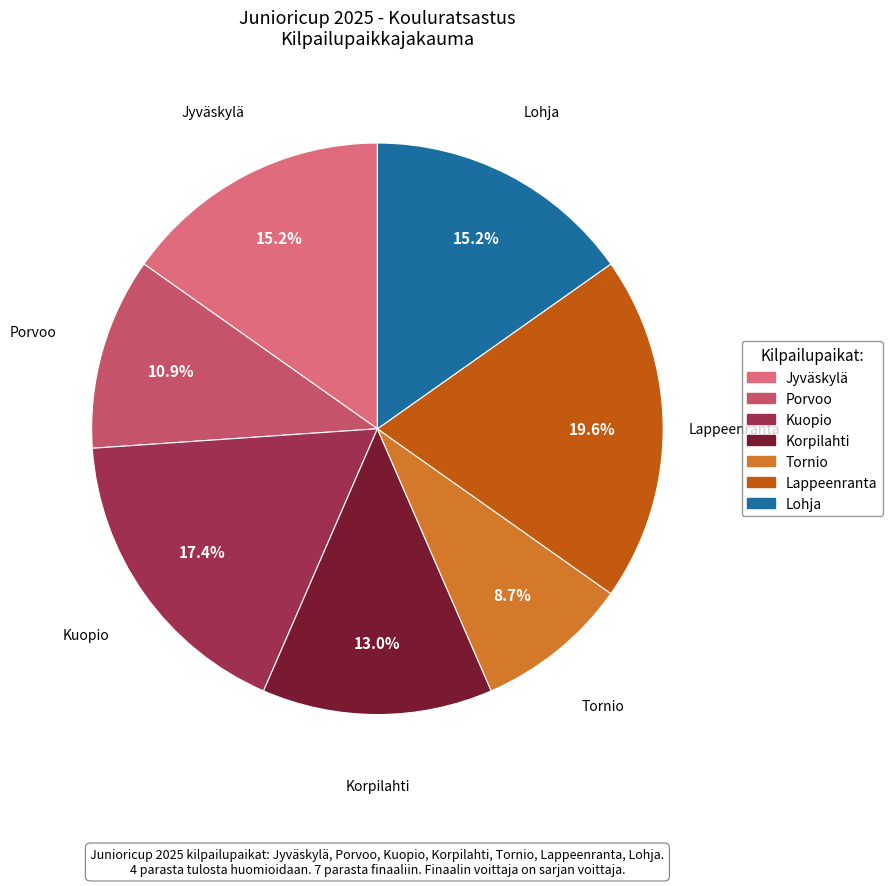

Which category has the biggest portion of the pie?

Lappeenranta